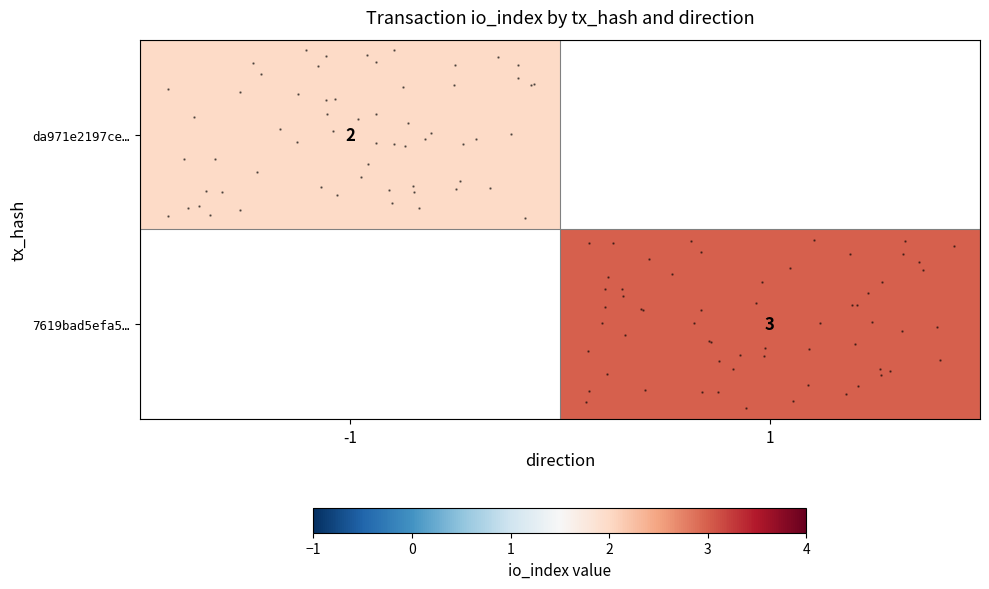

Count the number of data series in this chart.

2